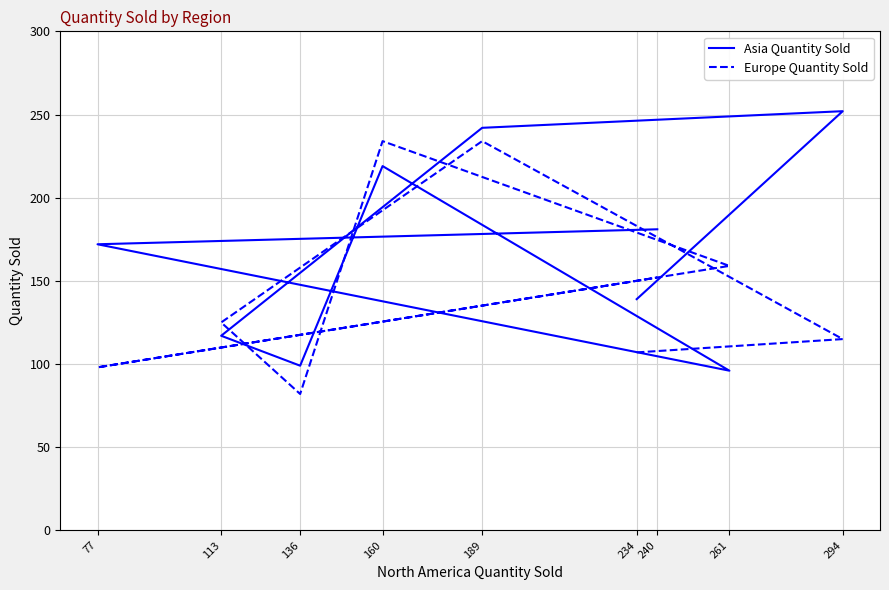

Reading left to right, what are all the values shown in this chart?

Asia Quantity Sold: 139	252	242	117	99	219	96	172	181
Europe Quantity Sold: 107	115	234	125	82	234	159	98	152